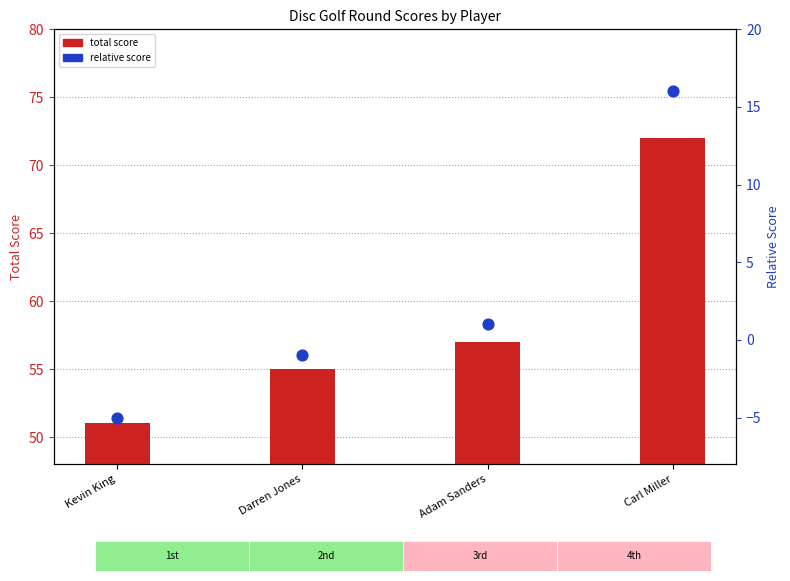

Which series has the largest Y range (max minus min)?

total score